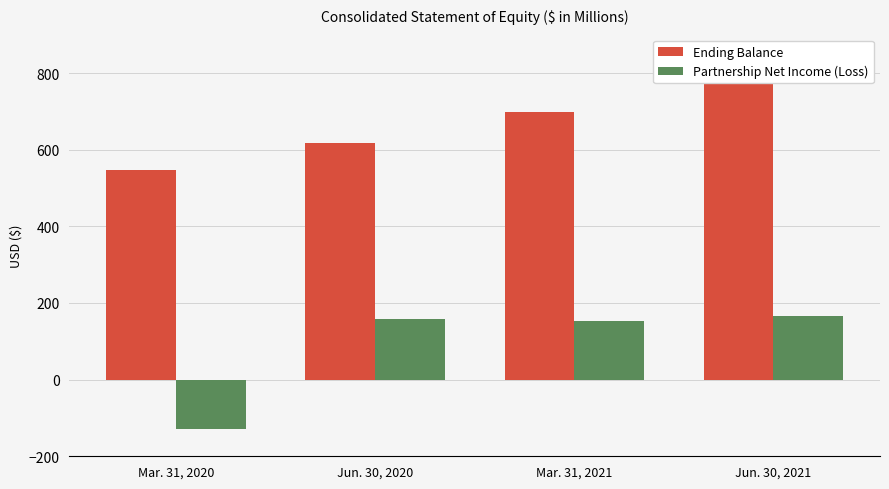

What is the difference between the Partnership Net Income (Loss) values at Jun. 30, 2021 and Mar. 31, 2020?

294